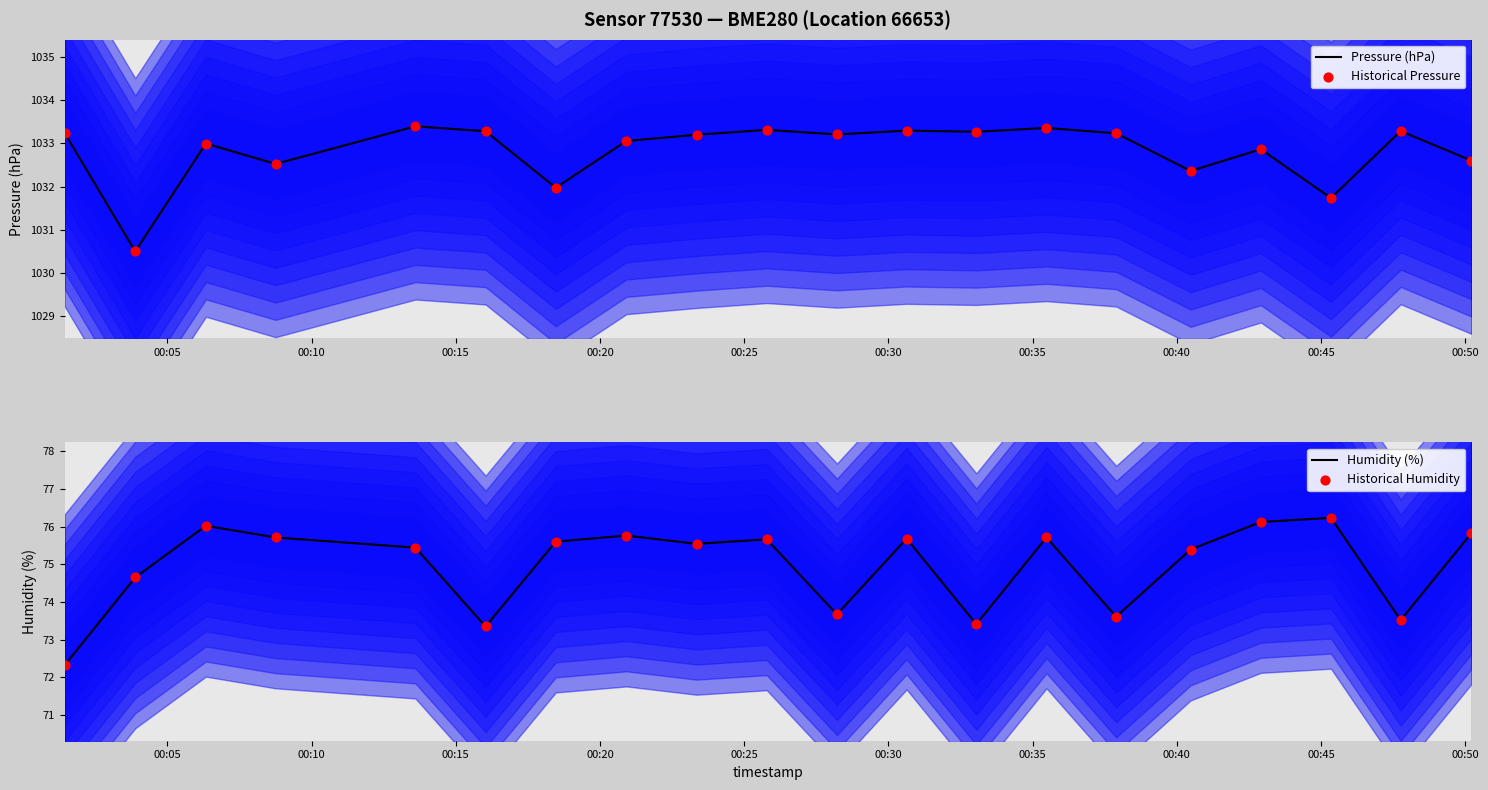

At how many categories does at least one series exceed 413?

20